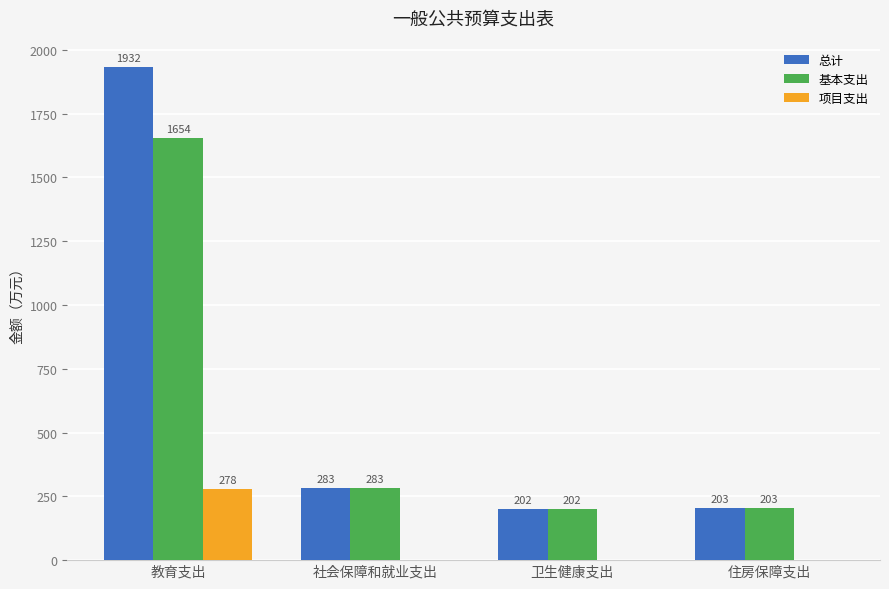

Are the bars grouped side by side (vs. stacked)?

Yes